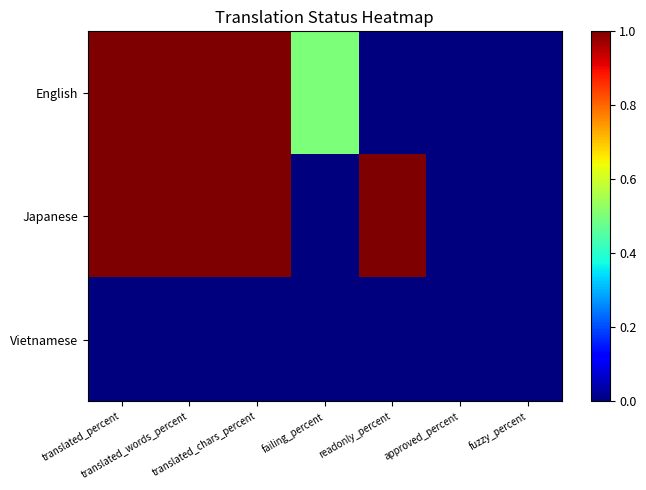

How many distinct data groups are displayed?

3